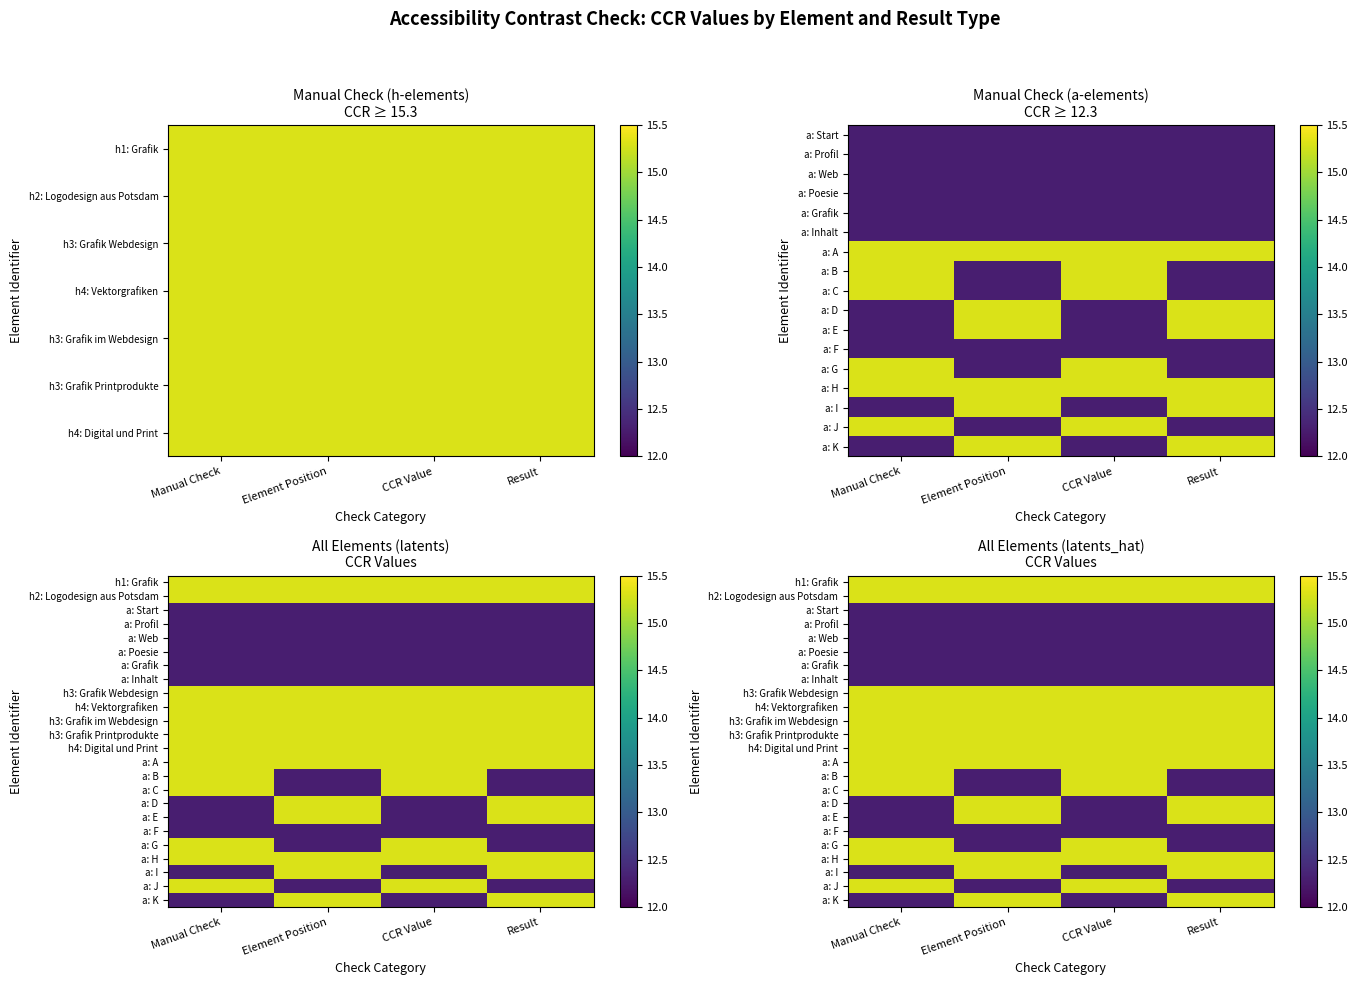

What is the total value across all series at CCR Value?

334.2